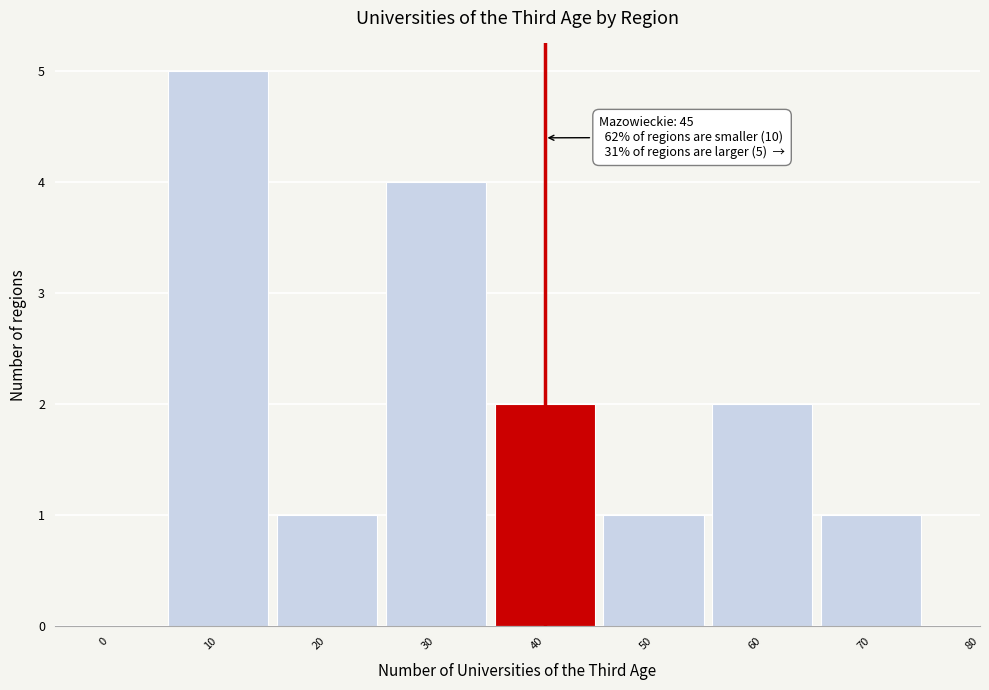

Reading left to right, extract all data points from this chart.

0=0	10=5	20=1	30=4	40=2	50=1	60=2	70=1